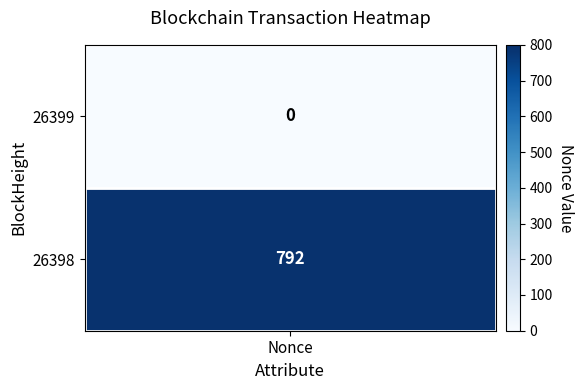

At how many categories does at least one series exceed 758?

1